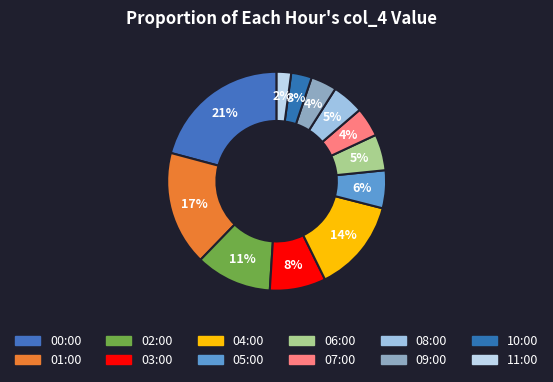

Which slice is the largest?

00:00